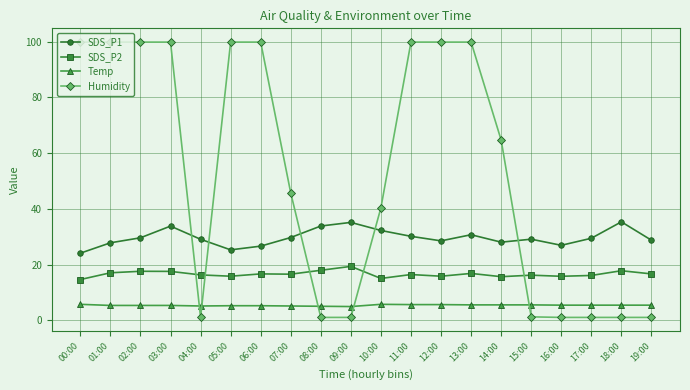

What is the sum of the Humidity values at 14:00 and 09:00?

65.7